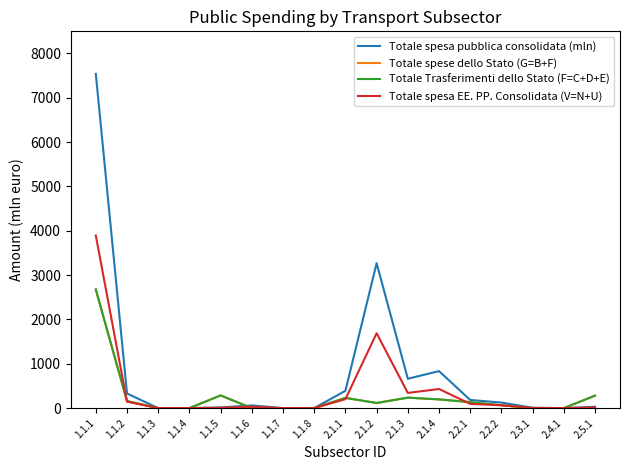

Does the chart display data point markers on the line(s)?

No